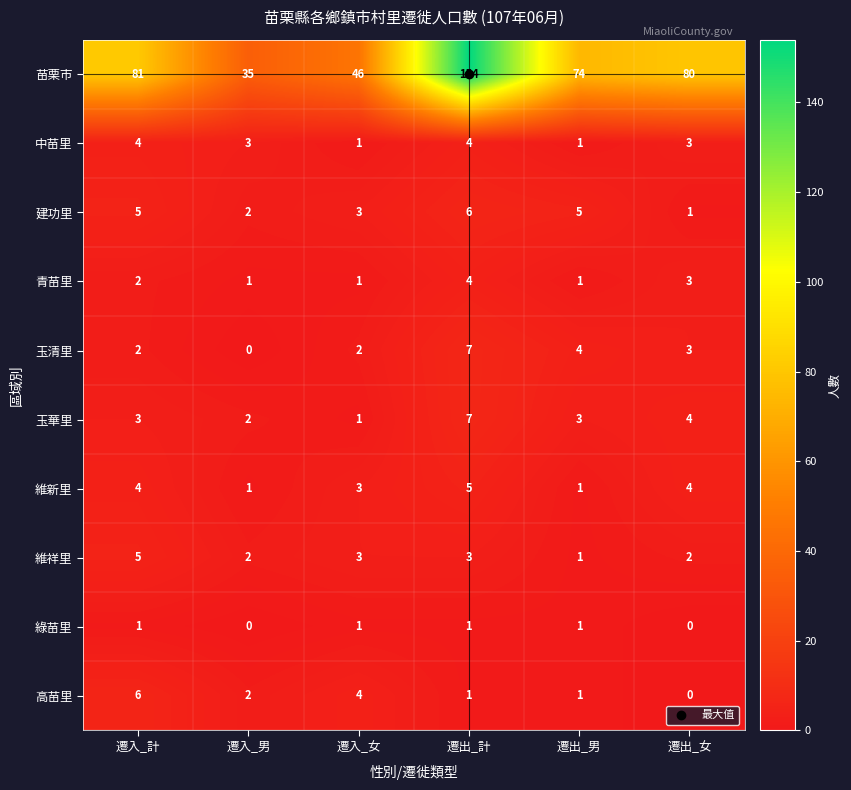

The 苗栗市 series shows 129 at 遷出_男. True or false?

False